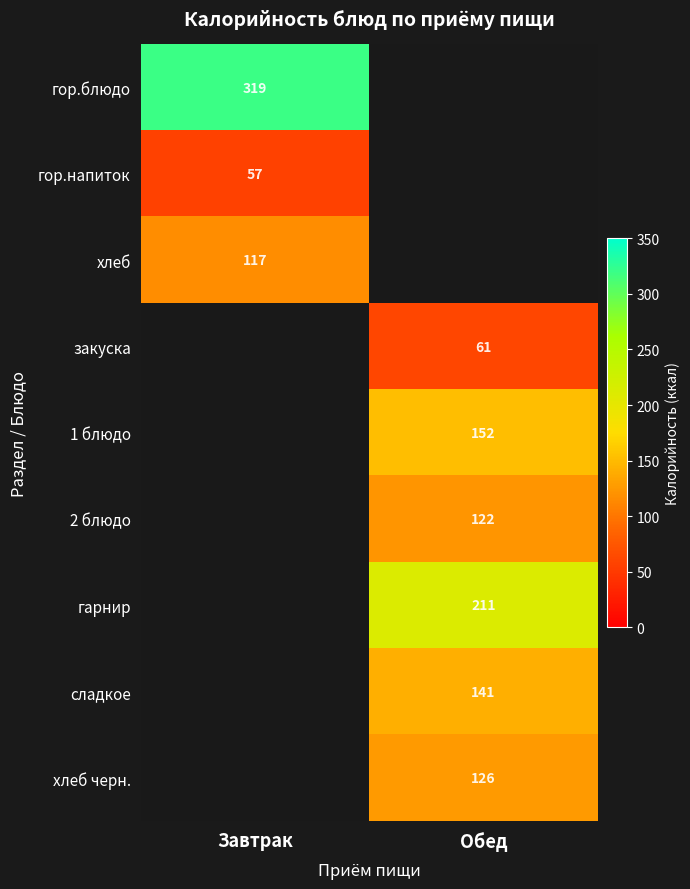

The гор.блюдо series shows 71 at Завтрак. True or false?

False